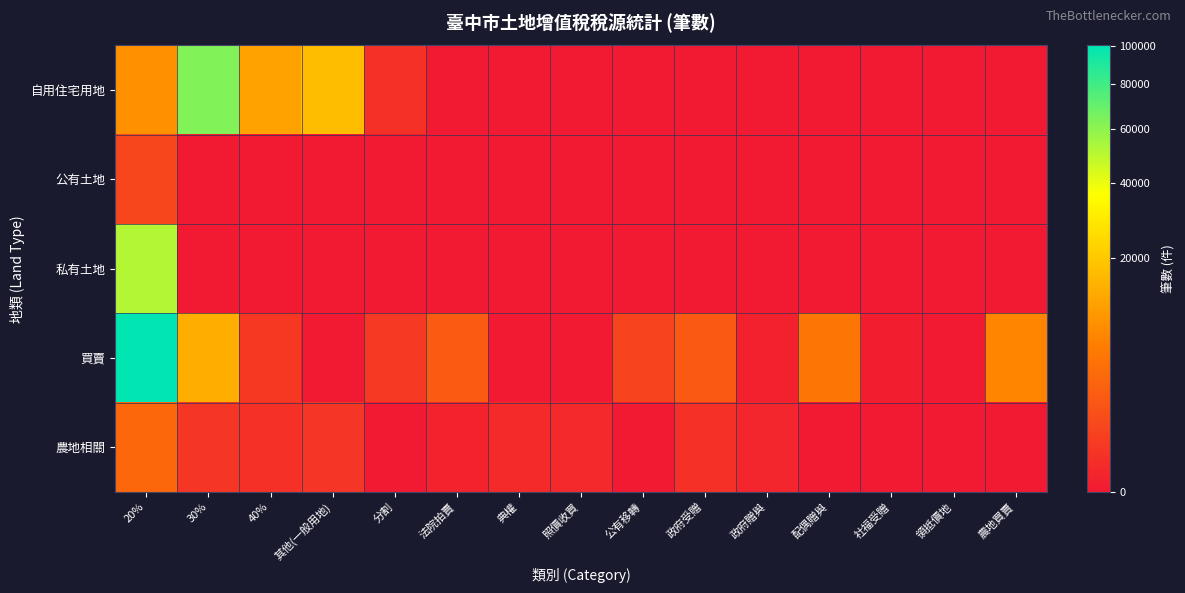

Reading right to left, what are all the values shown in this chart?

自用住宅用地: 農地買賣=0	領抵價地=0	社福受贈=0	配偶贈與=0	政府贈與=0	政府受贈=0	公有移轉=0	照價收買=0	典權=0	法院拍賣=0	分割=193	其他(一般用地)=17368	40%=11847	30%=62775	20%=8783
公有土地: 農地買賣=0	領抵價地=0	社福受贈=0	配偶贈與=0	政府贈與=0	政府受贈=0	公有移轉=0	照價收買=0	典權=0	法院拍賣=0	分割=0	其他(一般用地)=0	40%=0	30%=0	20%=801
私有土地: 農地買賣=0	領抵價地=0	社福受贈=0	配偶贈與=0	政府贈與=0	政府受贈=0	公有移轉=0	照價收買=0	典權=0	法院拍賣=0	分割=0	其他(一般用地)=0	40%=0	30%=0	20%=51087
買賣: 農地買賣=7139	領抵價地=0	社福受贈=5	配偶贈與=5039	政府贈與=13	政府受贈=2029	公有移轉=788	照價收買=0	典權=0	法院拍賣=2154	分割=366	其他(一般用地)=0	40%=354	30%=14005	20%=100467
農地相關: 農地買賣=0	領抵價地=0	社福受贈=0	配偶贈與=0	政府贈與=33	政府受贈=177	公有移轉=0	照價收買=70	典權=80	法院拍賣=21	分割=0	其他(一般用地)=250	40%=170	30%=299	20%=3316